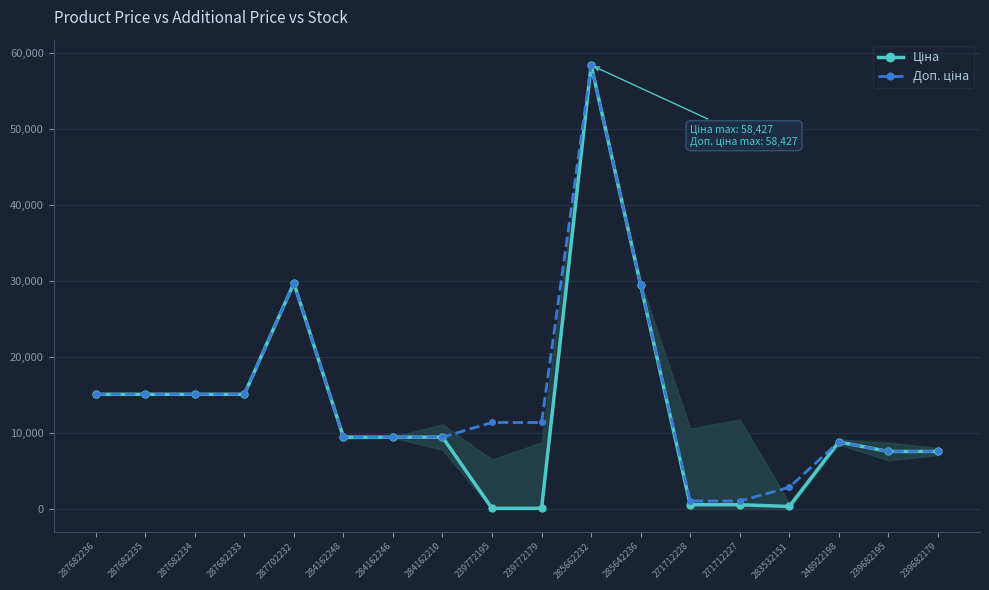

At which category does Доп. ціна reach its first local peak?

287702232